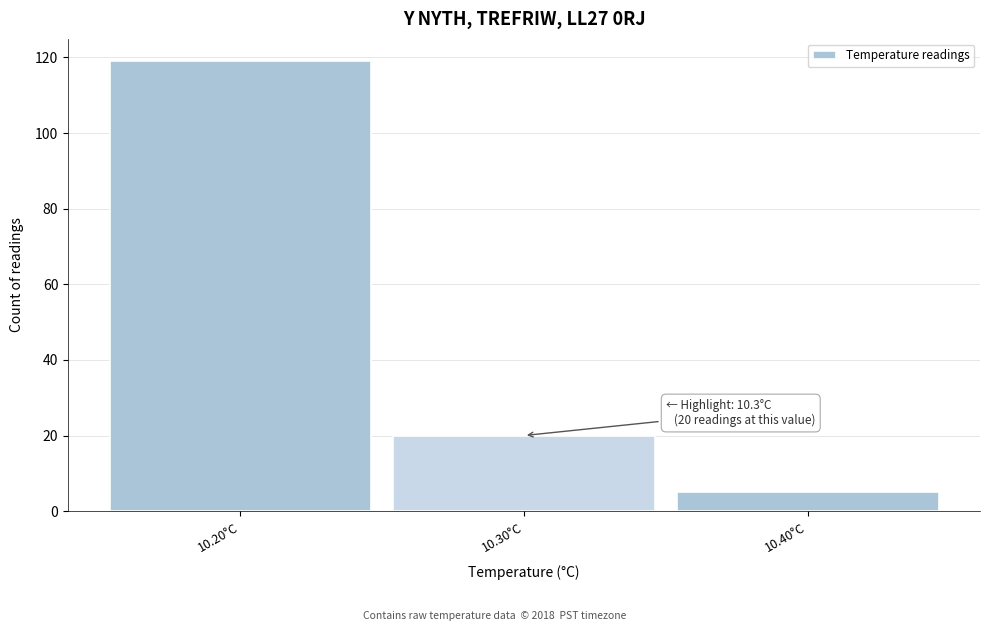

Over which range of the x-axis is the bar tallest?

10.15 to 10.25